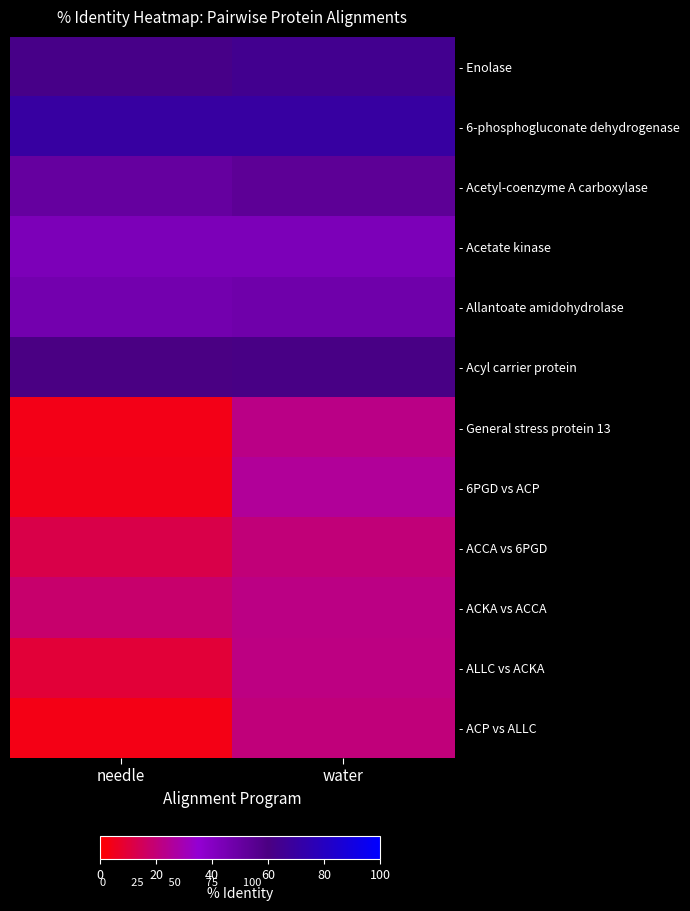

What is the lowest value of the - Allantoate amidohydrolase series?

46.1